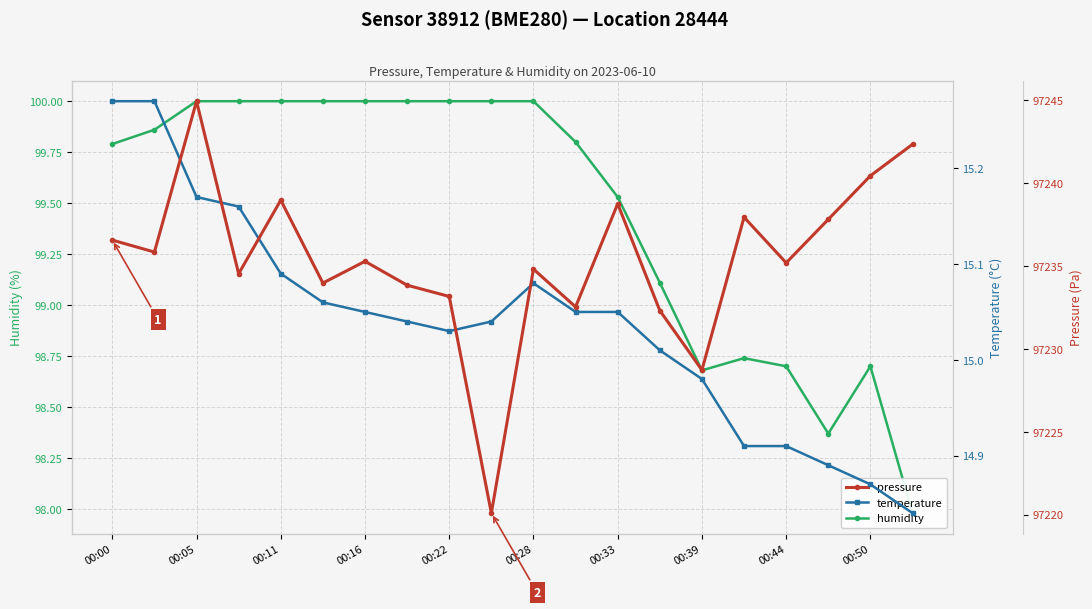

How many lines are shown in the chart?

3